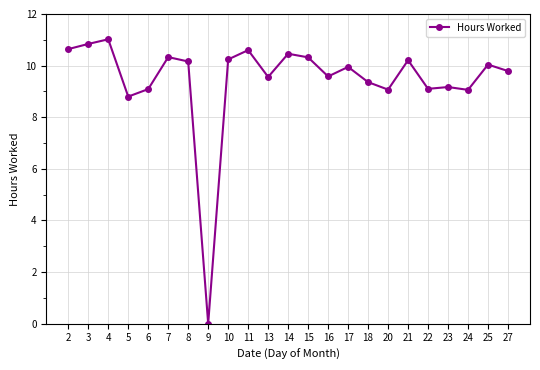

What is the difference between the maximum and second lowest values?

2.2